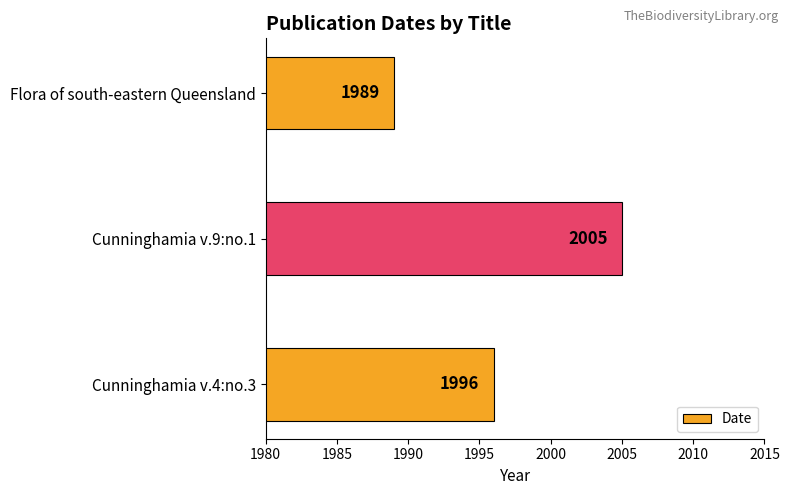

Rank the categories by value from lowest to highest.

Flora of south-eastern Queensland, Cunninghamia v.4:no.3, Cunninghamia v.9:no.1